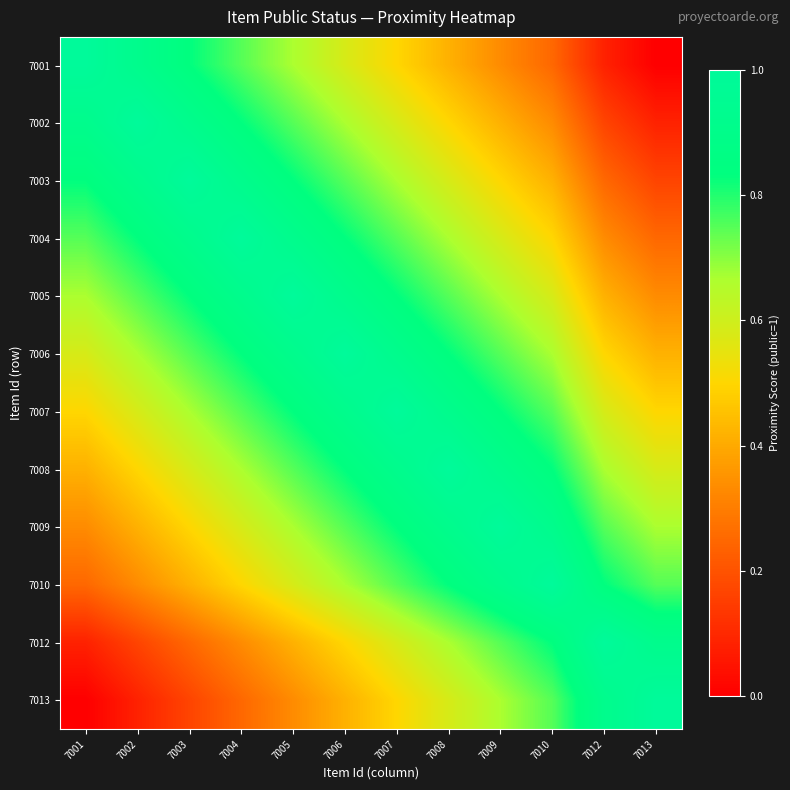

Rank the series by their maximum value, from lowest to highest.

7001, 7002, 7003, 7004, 7005, 7006, 7007, 7008, 7009, 7010, 7012, 7013